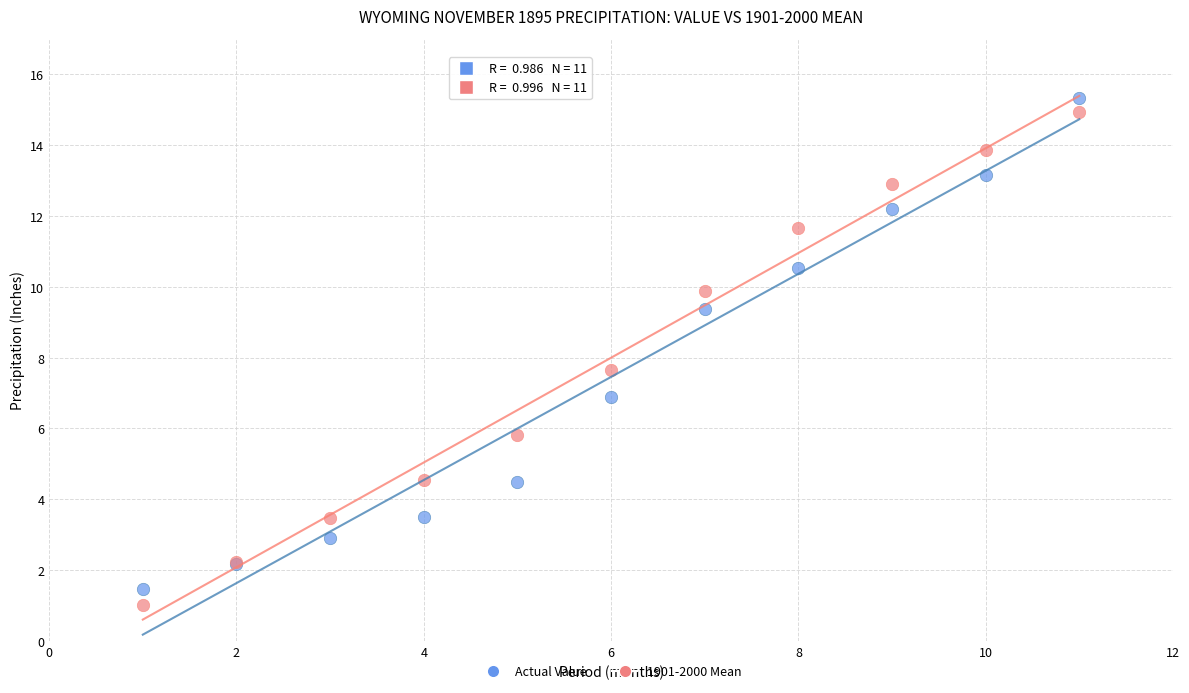

Which series has the largest Y range (max minus min)?

1901-2000 Mean